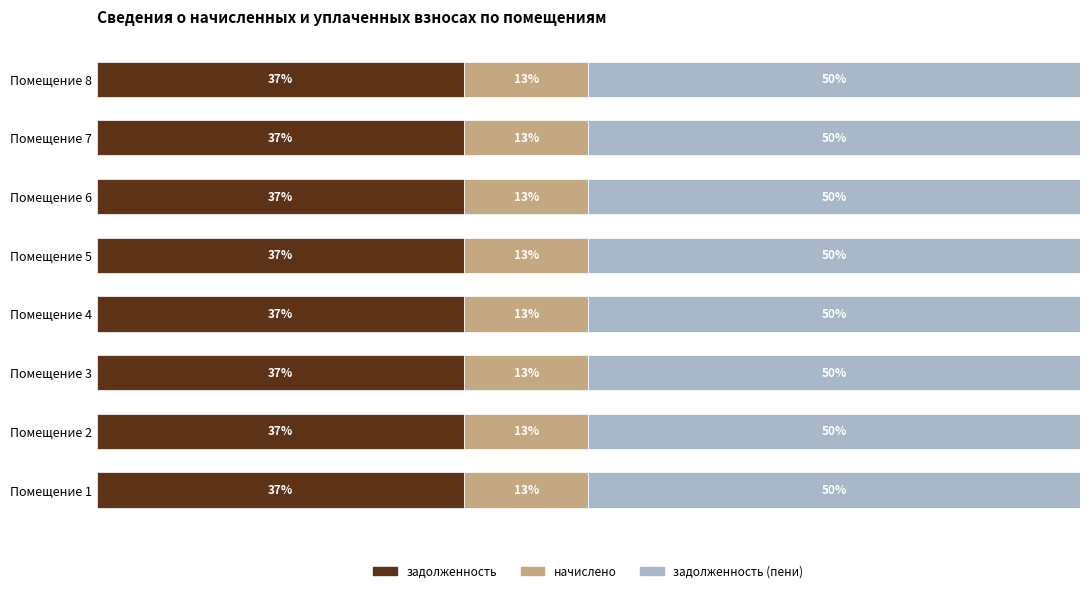

Reading right to left, transcribe all the data shown in this chart.

задолженность: 9484.8	11251.2	9484.8	9484.8	9484.8	11251.2	9484.8	9484.8
начислено: 3201.1	3797.3	3201.1	3201.1	3201.1	3797.3	3201.1	3201.1
задолженность (пени): 12685.9	15048.5	12685.9	12685.9	12685.9	15048.5	12685.9	12685.9